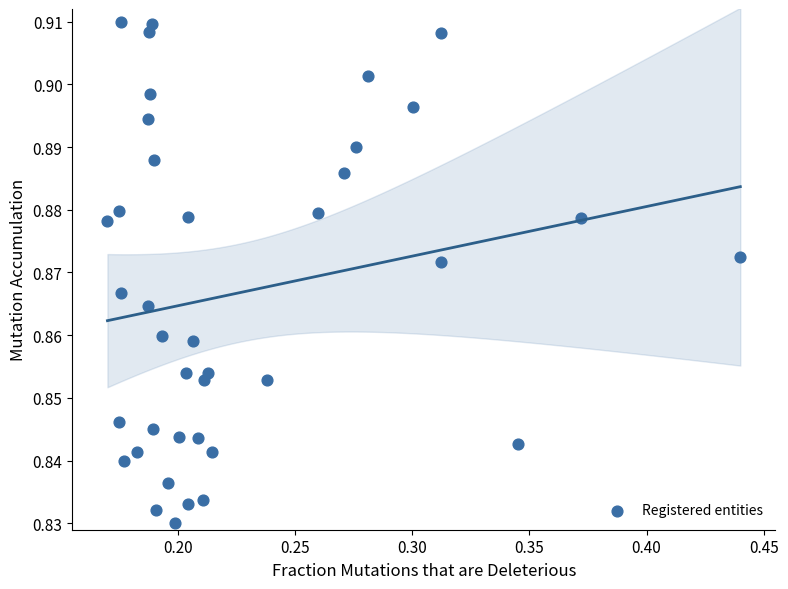

What is the range of X values (max minus min)?

0.3